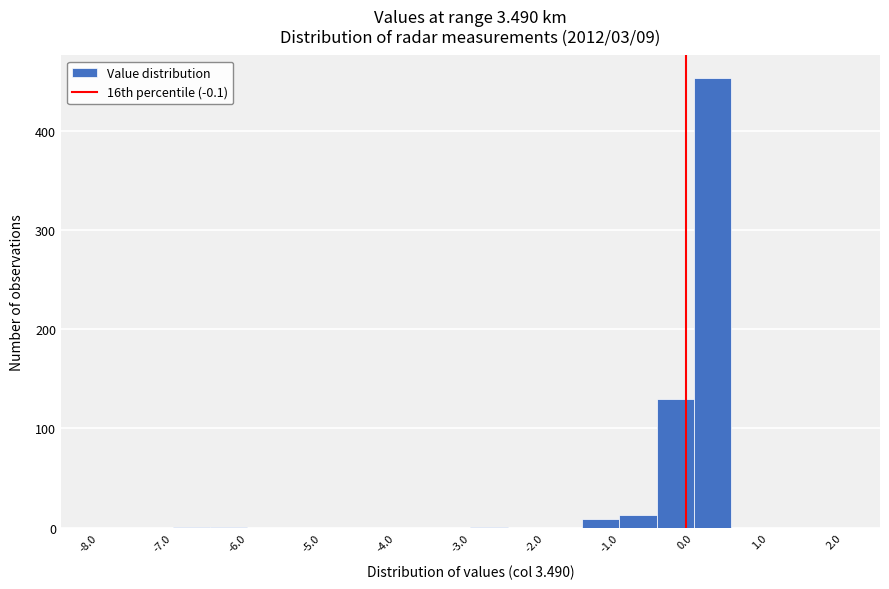

Which range on the x-axis has the tallest bar?

0.0 to 0.5